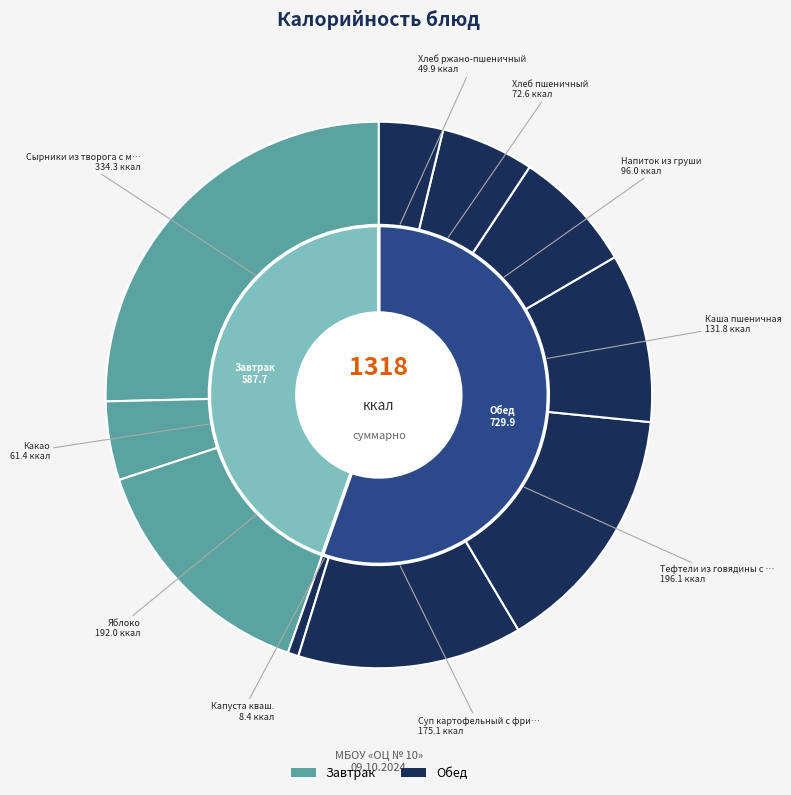

Which slice is the smallest?

Капуста кваш.